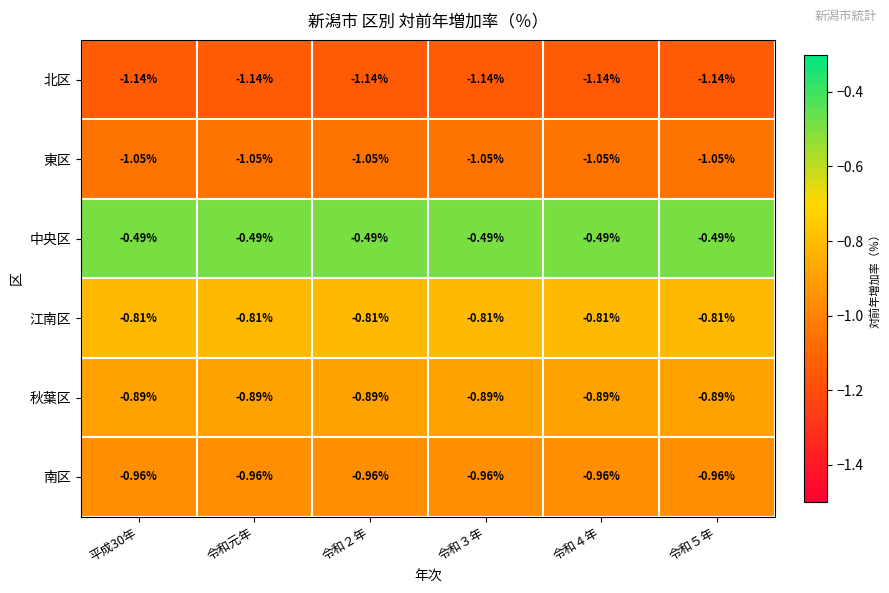

List the series in order of their peak value, lowest first.

北区, 東区, 南区, 秋葉区, 江南区, 中央区